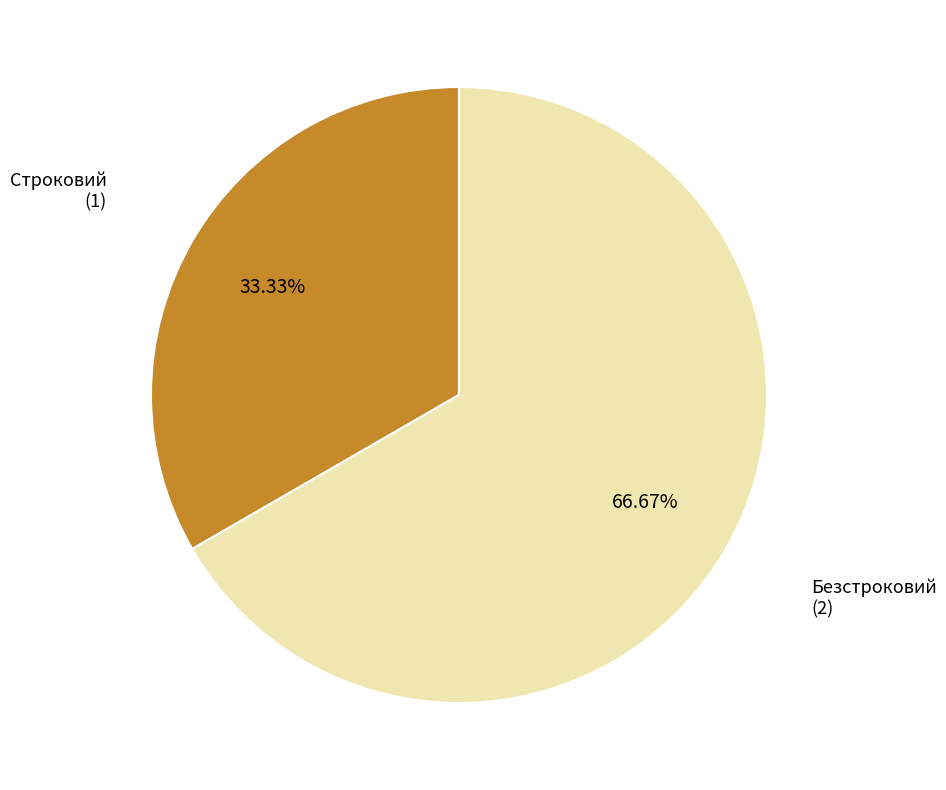

To the nearest percent, what is the difference between the largest and smallest slice percentages?

33%